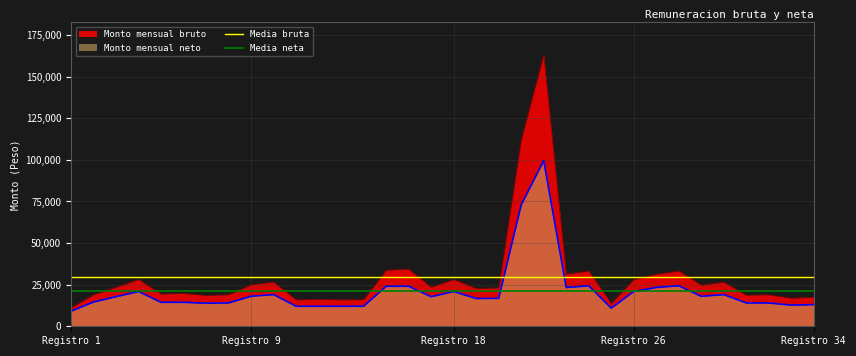

What is the minimum value for Monto mensual neto?

9087.6